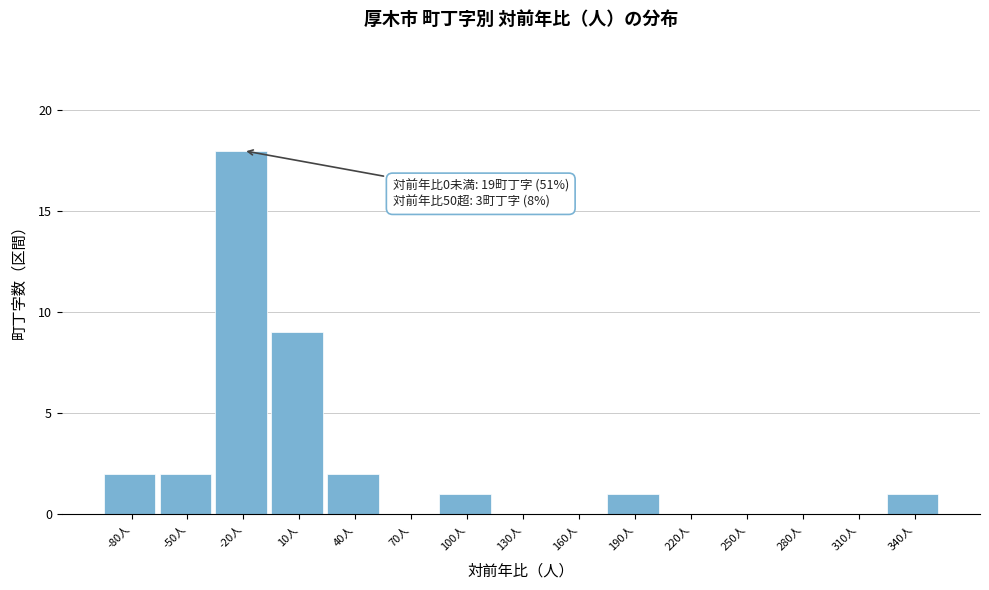

Reading left to right, list all the values displayed in this chart.

-80人=2	-50人=2	-20人=18	10人=9	40人=2	70人=0	100人=1	130人=0	160人=0	190人=1	220人=0	250人=0	280人=0	310人=0	340人=1